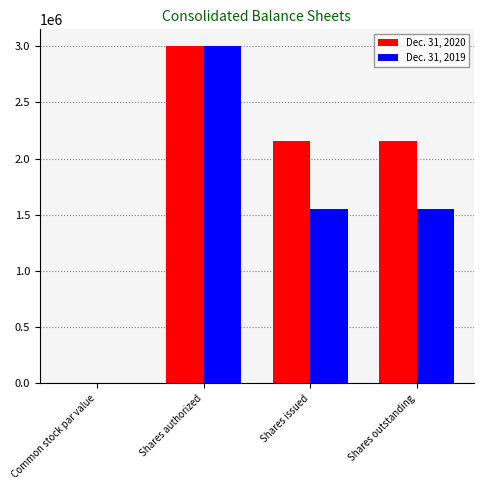

Which series changed the most between Shares authorized and Shares issued?

Dec. 31, 2019